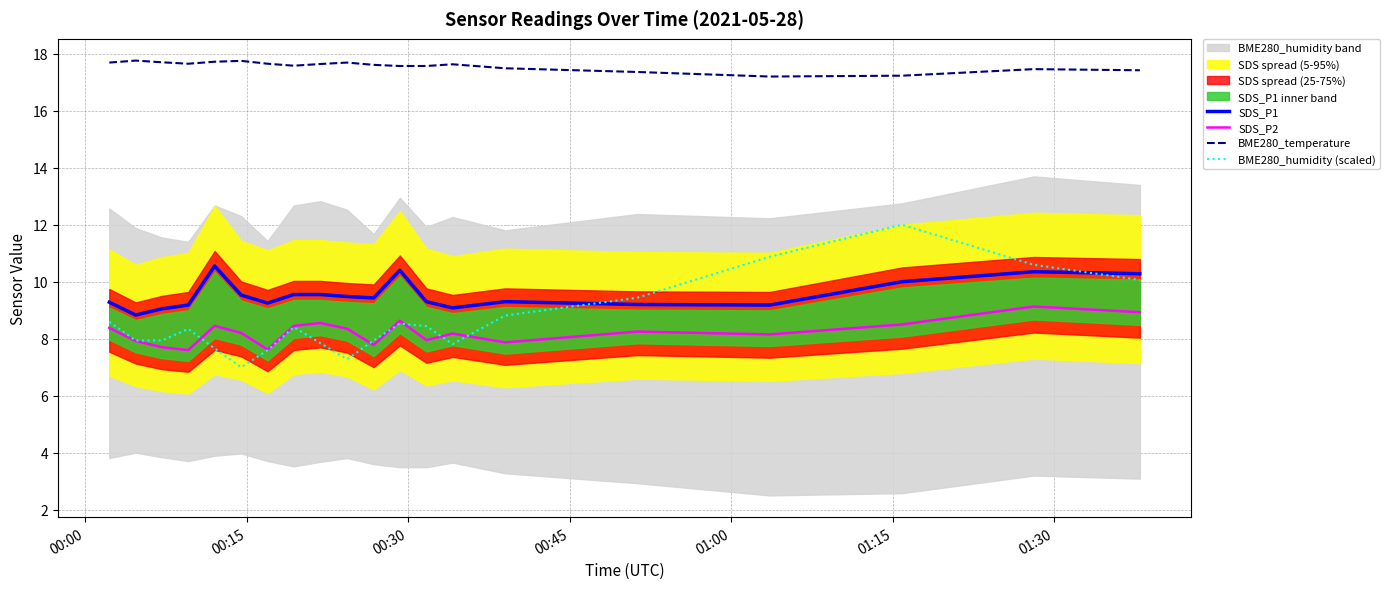

True or false: BME280_temperature and SDS_P1 cross at least once.

False